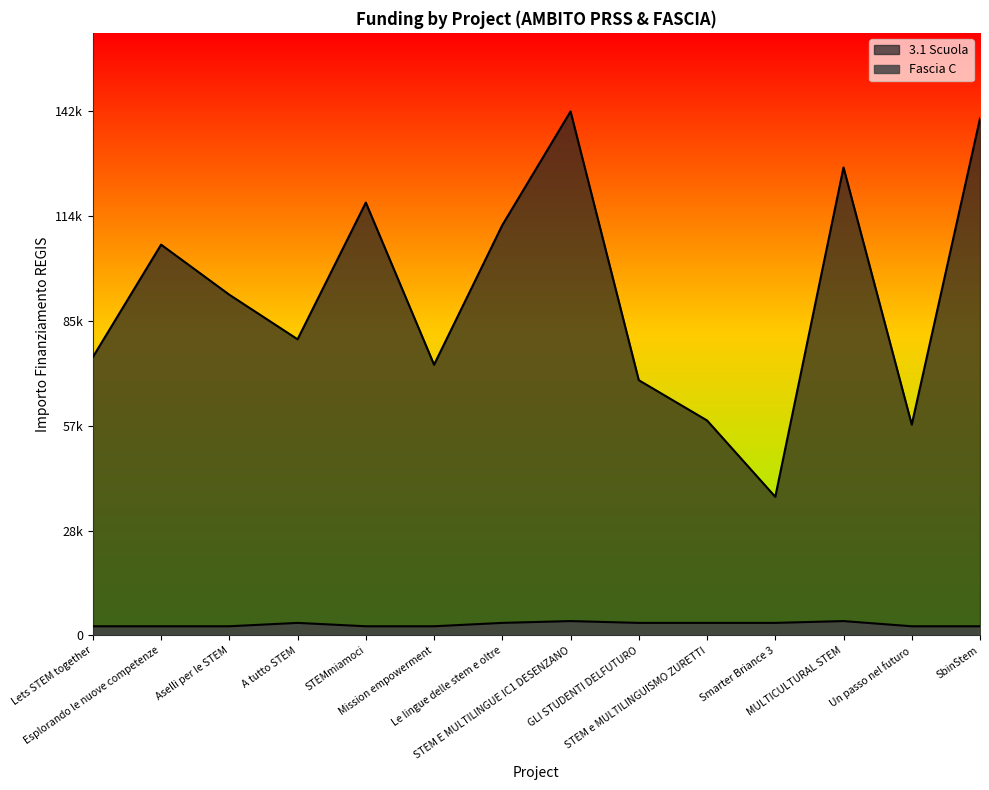

What is the value of the 3.1 Scuola point at the 3rd from the left?

92341.9